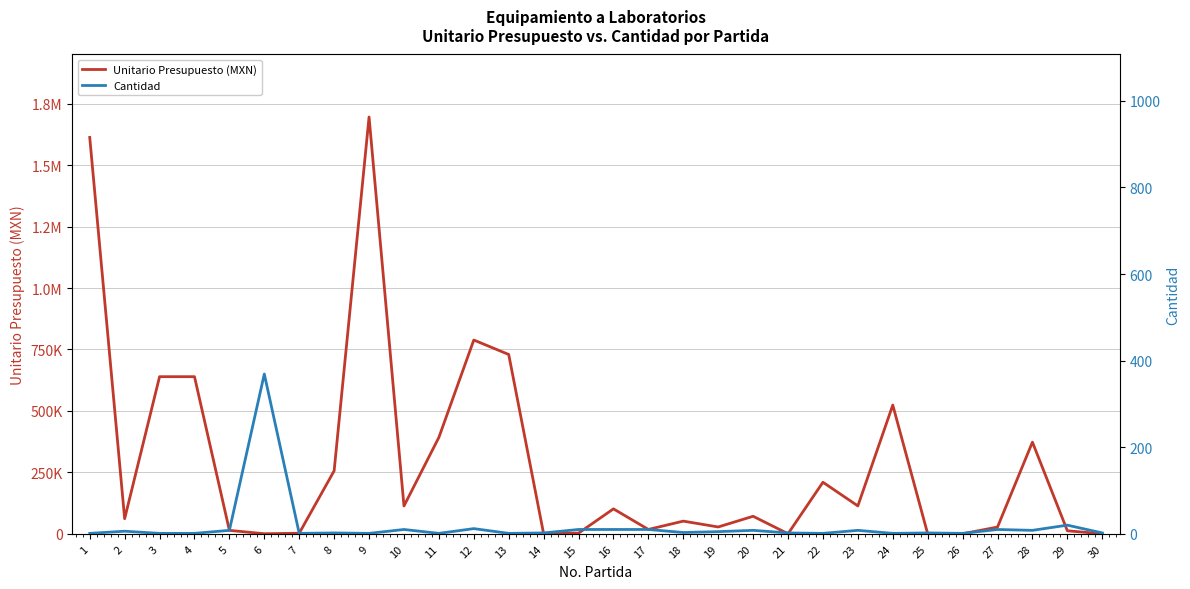

Reading left to right, extract all data points from this chart.

Unitario Presupuesto (MXN): 1=1612608.8	2=61480.0	3=639269.6	4=639269.6	5=13985.0	6=320.2	7=2320.0	8=256306.6	9=1695667.4	10=113274.0	11=392332.8	12=788389.0	13=729543.7	14=152.0	15=2770.1	16=101486.0	17=17759.6	18=51570.6	19=27840.6	20=71363.7	21=363.0	22=209789.3	23=113500.0	24=523713.6	25=50.0	26=155.0	27=27542.0	28=372950.8	29=12377.9	30=165.0
Cantidad: 1=1.0	2=6.0	3=1.0	4=1.0	5=8.0	6=369.0	7=1.0	8=2.0	9=1.0	10=10.0	11=1.0	12=12.0	13=1.0	14=2.0	15=10.0	16=10.0	17=10.0	18=3.0	19=5.0	20=8.0	21=2.0	22=1.0	23=8.0	24=1.0	25=2.0	26=1.0	27=10.0	28=8.0	29=20.0	30=2.0